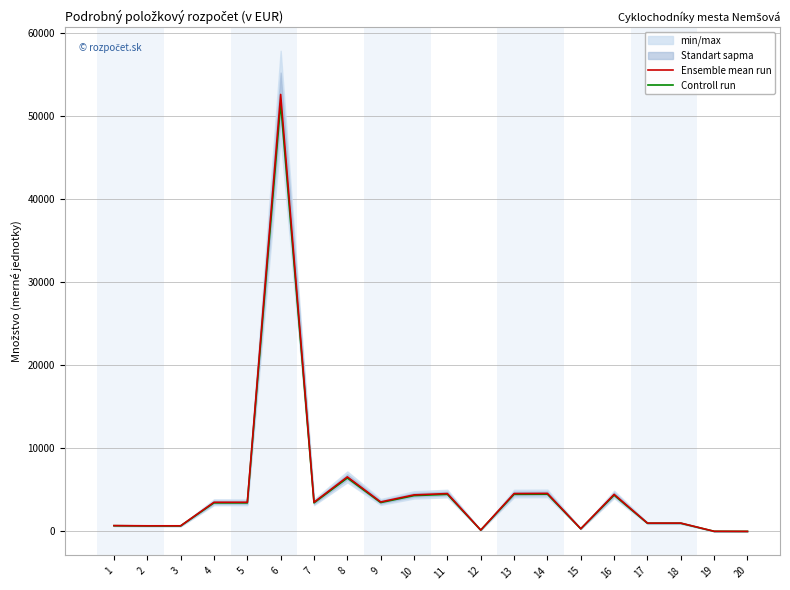

At 18, list the series in order from largest to smallest.

Ensemble mean run, Controll run